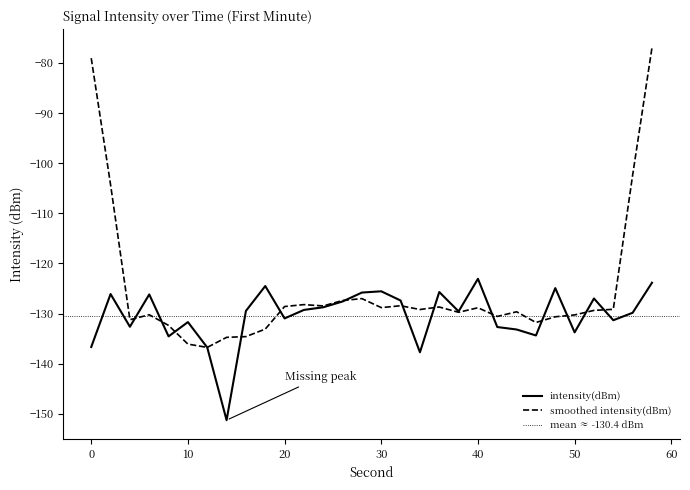

How many points are higher than both their immediate neighbors (excluding endpoints)?

9